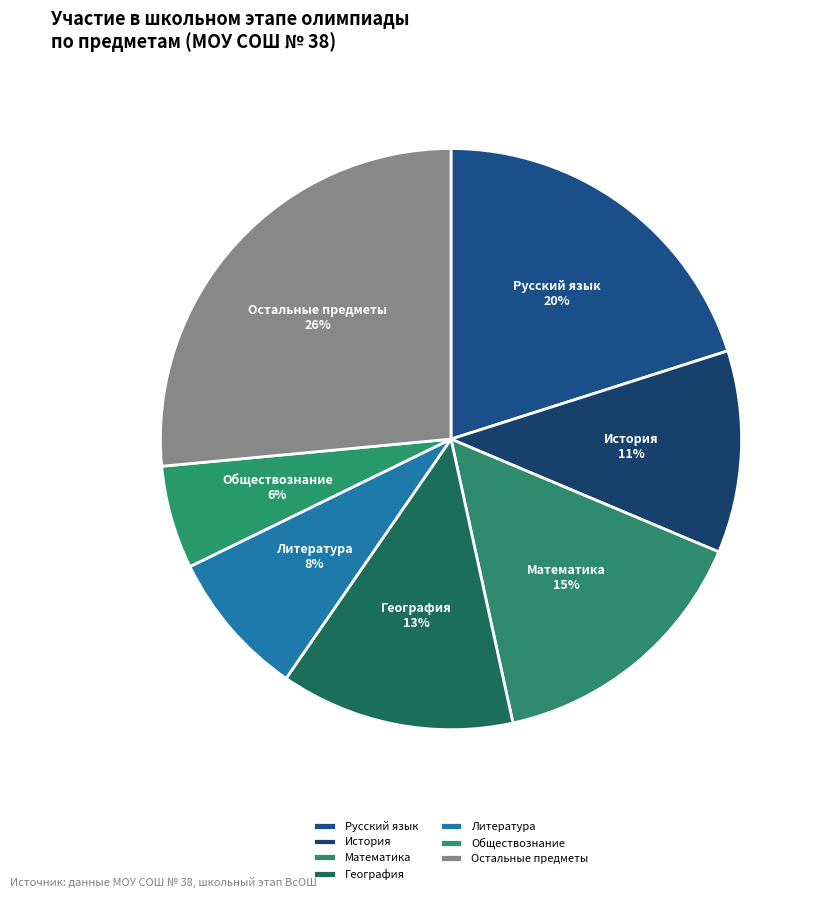

How many segments does this pie chart have?

7